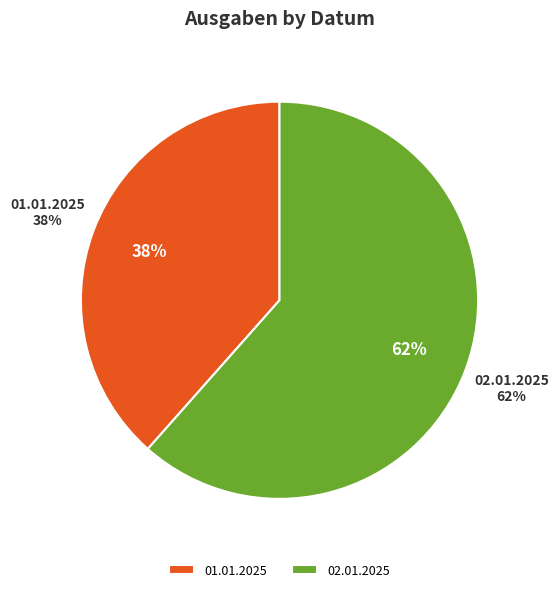

To the nearest percent, what is the average slice percentage?

50%